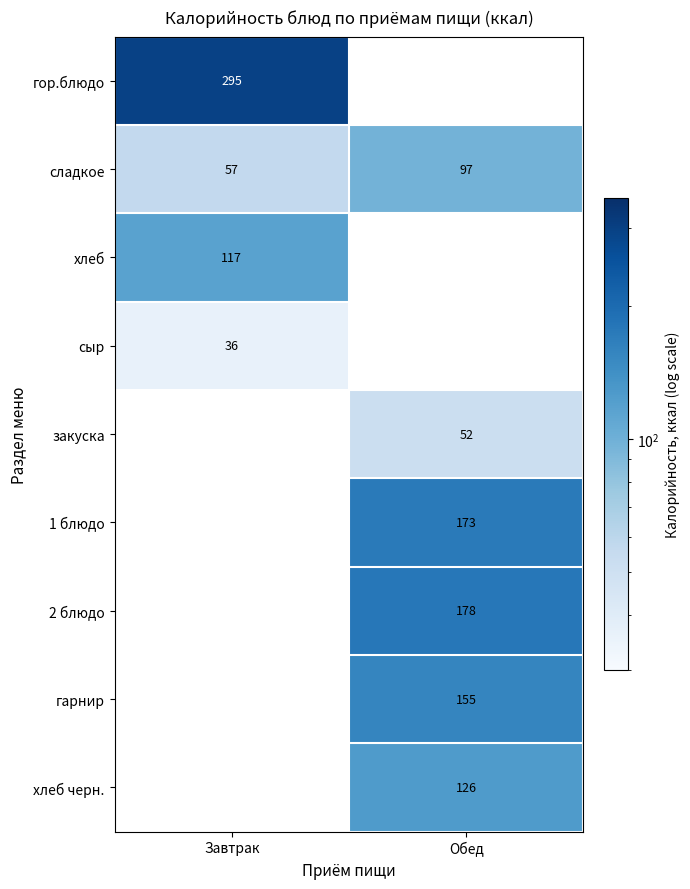

What is the maximum value shown in the chart?

295.0